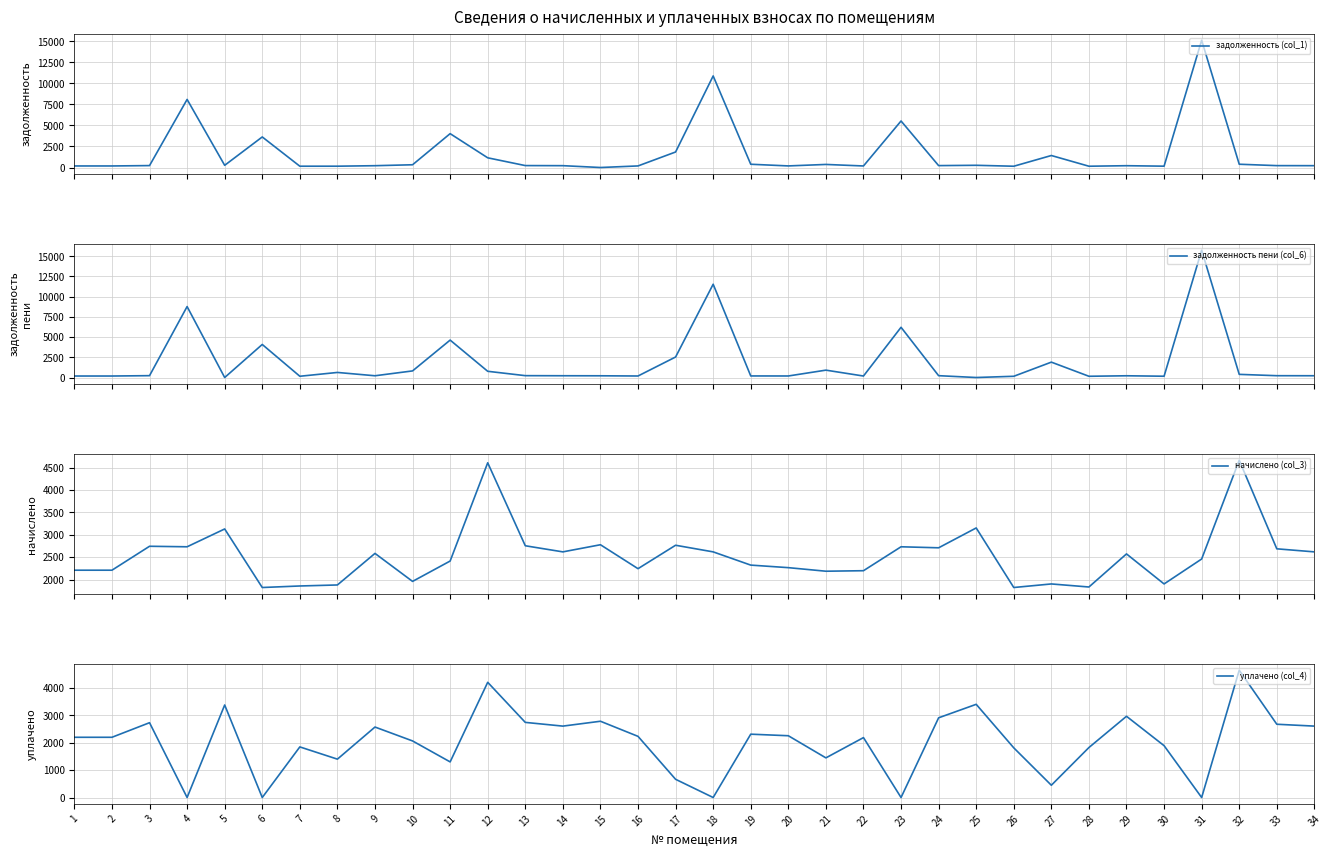

The уплачено (col_4) series shows 3785.3 at 15. True or false?

False